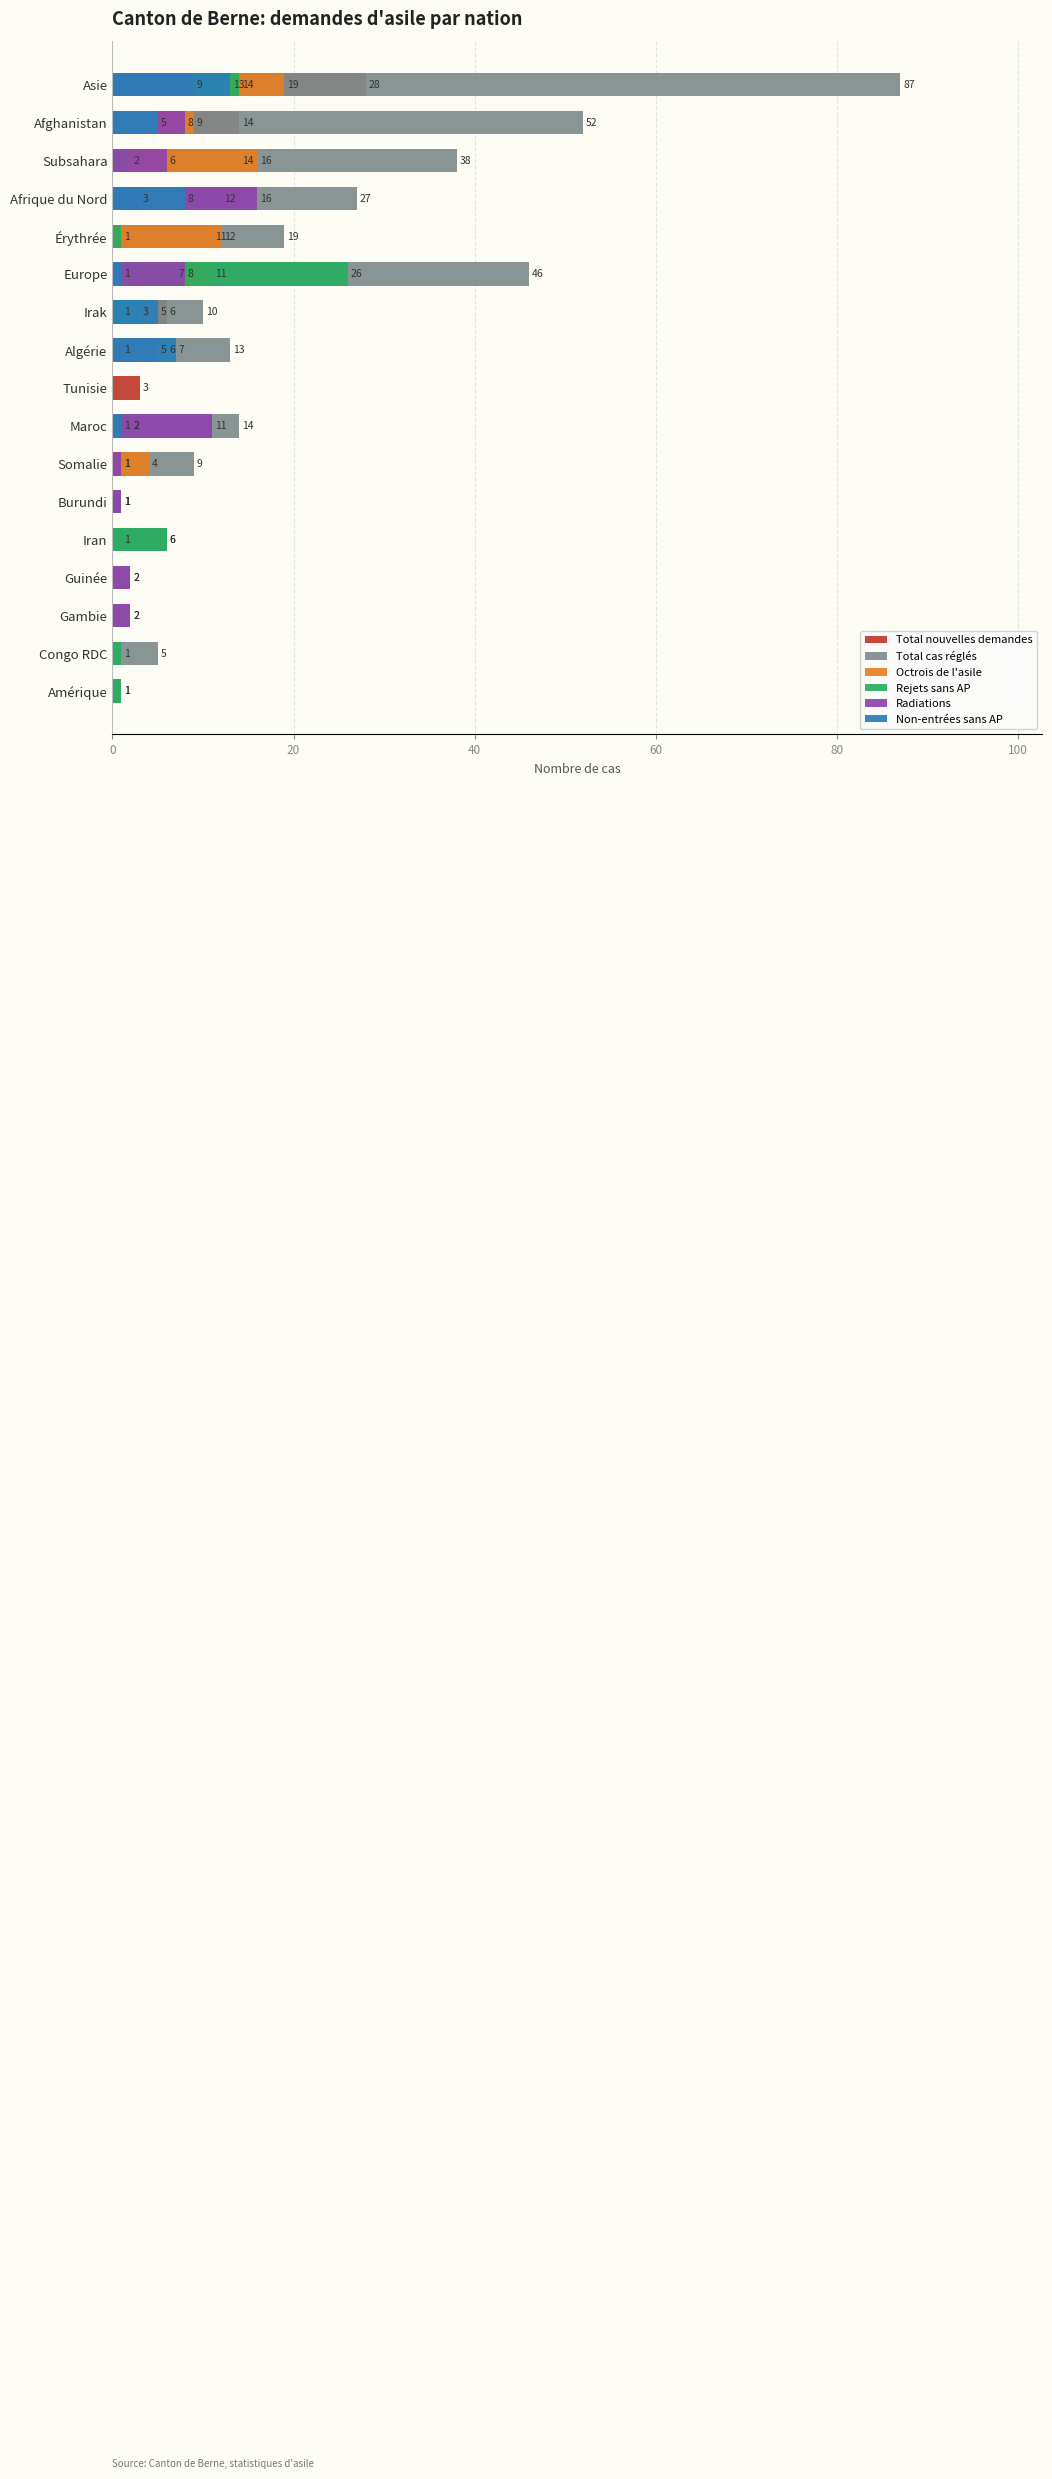

What are all the series names shown in the legend?

Total nouvelles demandes, Total cas réglés, Octrois de l'asile, Rejets sans AP, Radiations, Non-entrées sans AP